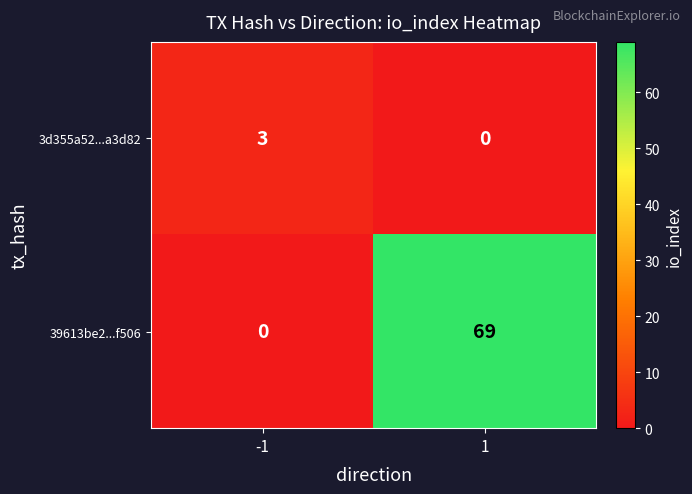

Reading left to right, transcribe all the data shown in this chart.

3d355a52...a3d82: -1=3	1=0
39613be2...f506: -1=0	1=69